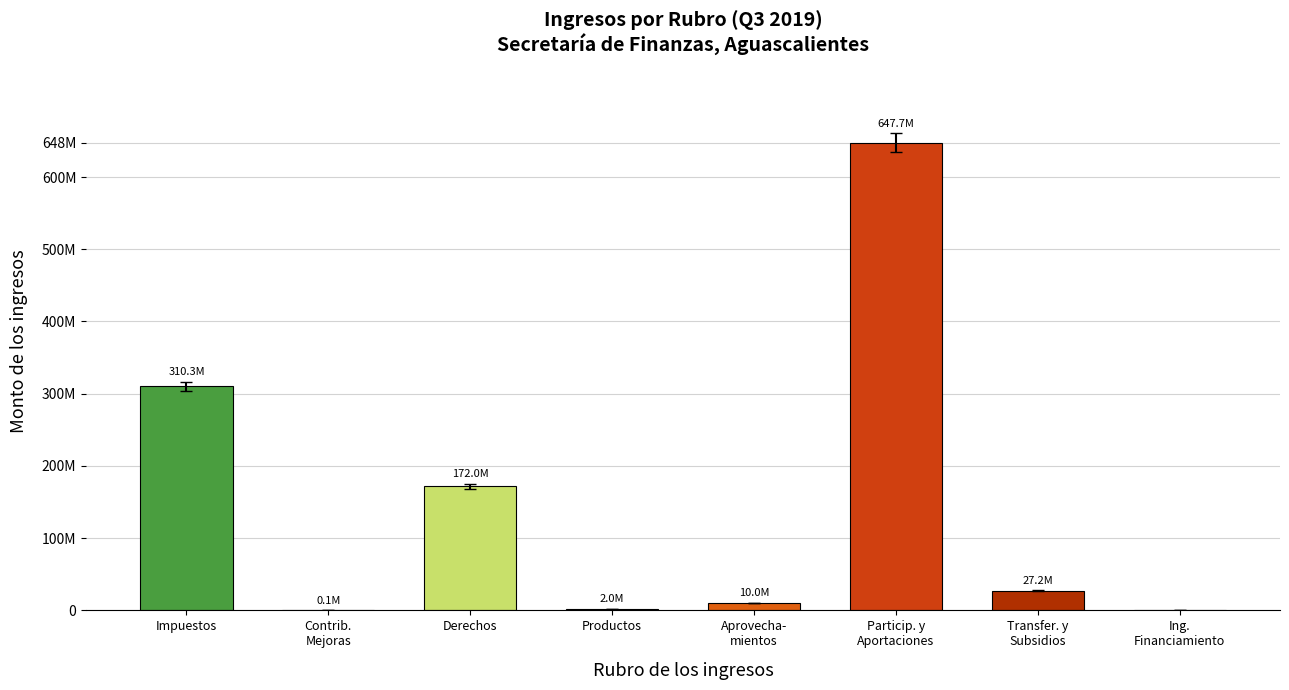

List the labels in order of value, largest first.

Particip. y
Aportaciones, Impuestos, Derechos, Transfer. y
Subsidios, Aprovecha-
mientos, Productos, Contrib.
Mejoras, Ing.
Financiamiento